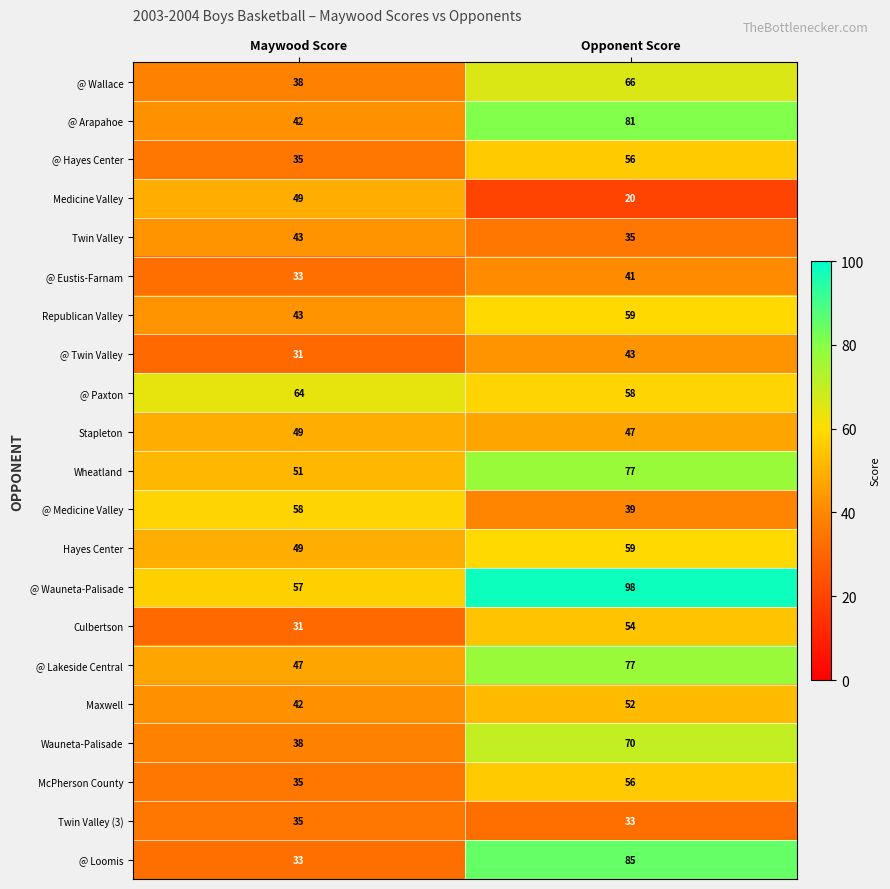

Rank the categories by Medicine Valley value from highest to lowest.

Maywood Score, Opponent Score